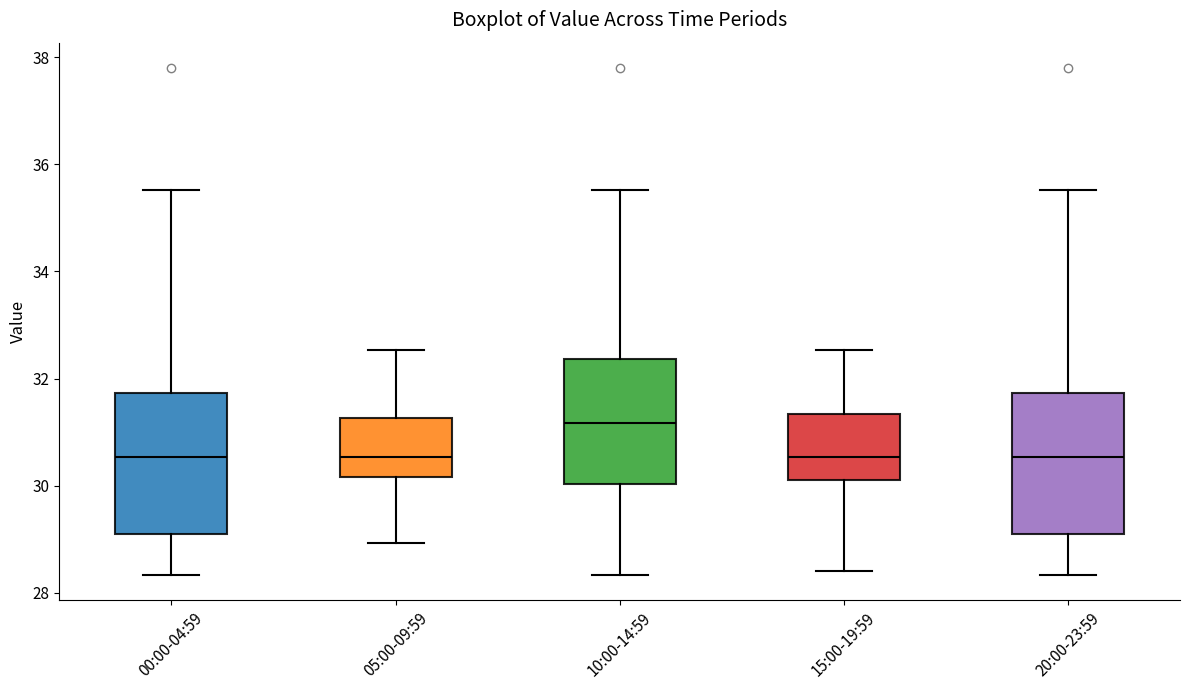

Reading left to right, read every box against the y-axis: the position of its median line, the range the box covers, and the ends of its whiskers. The values are not printed on the chart, so give them approximately, as read against the axis.

00:00-04:59: median 30.6, box 29.2 to 31.8, whiskers 28.4 to 35.6
05:00-09:59: median 30.6, box 30.2 to 31.2, whiskers 29.0 to 32.6
10:00-14:59: median 31.2, box 30.0 to 32.4, whiskers 28.4 to 35.6
15:00-19:59: median 30.6, box 30.2 to 31.4, whiskers 28.4 to 32.6
20:00-23:59: median 30.6, box 29.2 to 31.8, whiskers 28.4 to 35.6